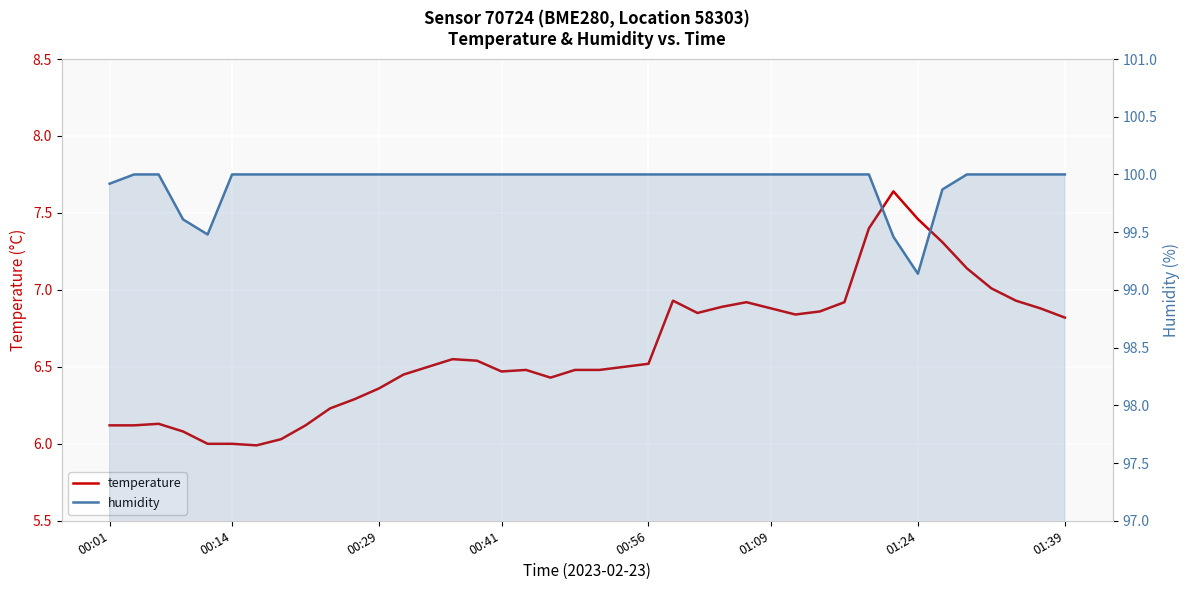

Is the value of temperature at 30 greater than the value of humidity at 39?

No